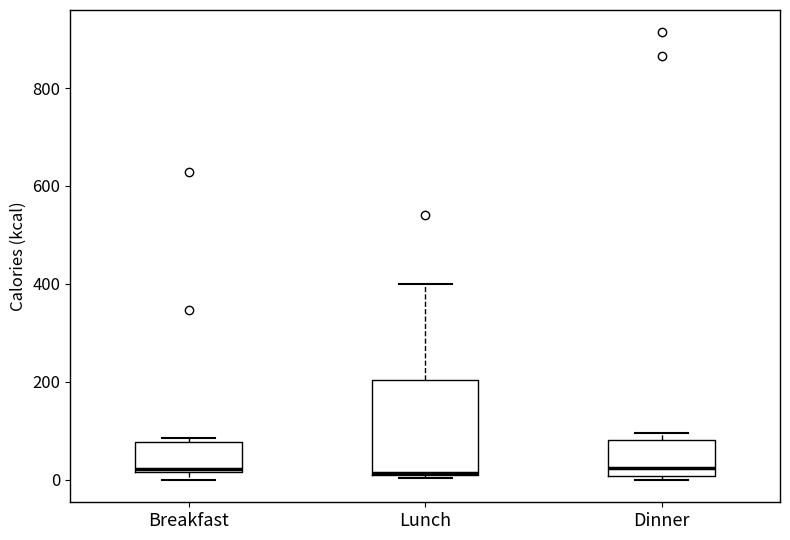

Reading left to right, read every box against the y-axis: the position of its median line, the range the box covers, and the ends of its whiskers. The values are not printed on the chart, so give them approximately, as read against the axis.

Breakfast: median 20, box 20 to 80, whiskers 0 to 80 (just above the box's upper edge)
Lunch: median 20, box 20 to 200, whiskers 0 to 400
Dinner: median 20, box 0 to 80, whiskers 0 (just below the box's lower edge) to 100